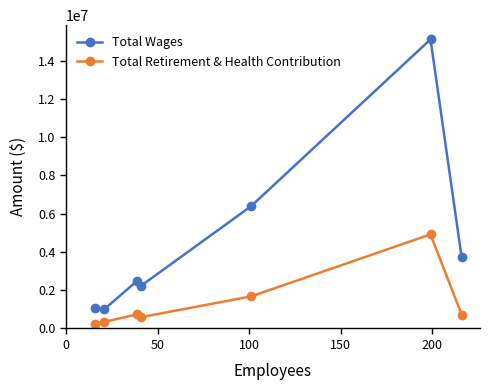

What is the lowest value of the Total Wages series?

1009532